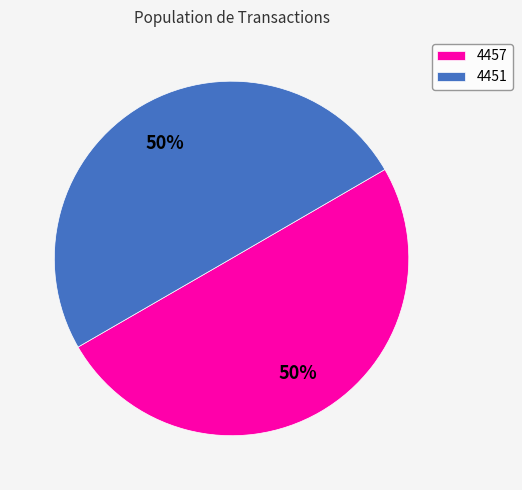

To the nearest percent, what is the combined percentage of 4457 and 4451?

100%